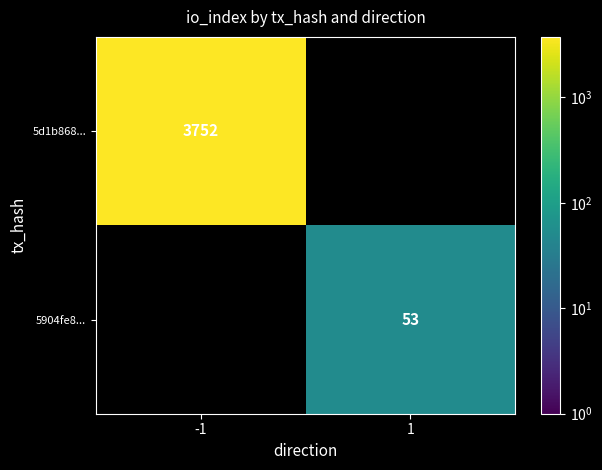

True or false: 5d1b868... has a value of 5785 at -1.

False